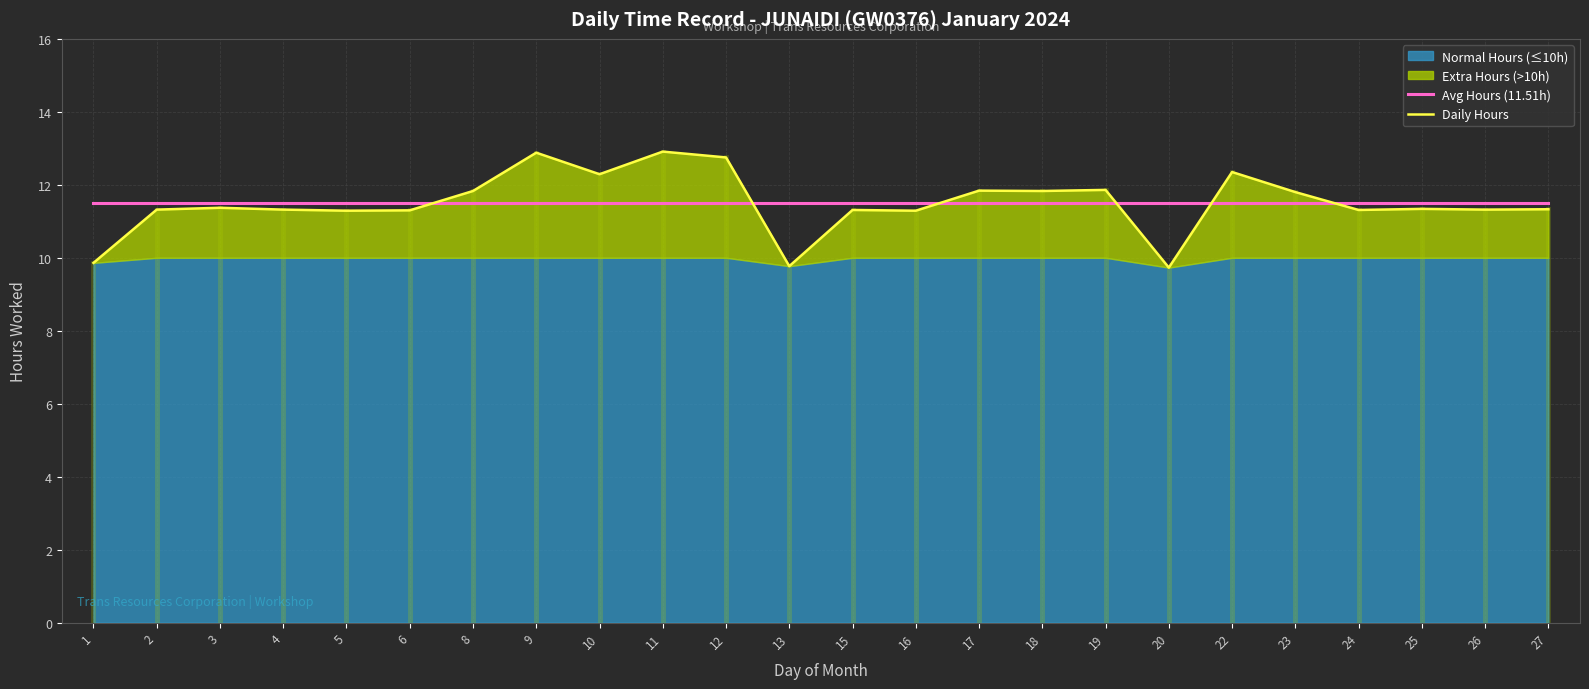

Reading left to right, list all the values displayed in this chart.

Avg Hours (11.51h): 1=11.5	2=11.5	3=11.5	4=11.5	5=11.5	6=11.5	8=11.5	9=11.5	10=11.5	11=11.5	12=11.5	13=11.5	15=11.5	16=11.5	17=11.5	18=11.5	19=11.5	20=11.5	22=11.5	23=11.5	24=11.5	25=11.5	26=11.5	27=11.5
Daily Hours: 1=9.9	2=11.3	3=11.4	4=11.3	5=11.3	6=11.3	8=11.8	9=12.9	10=12.3	11=12.9	12=12.8	13=9.8	15=11.3	16=11.3	17=11.8	18=11.8	19=11.9	20=9.7	22=12.3	23=11.8	24=11.3	25=11.3	26=11.3	27=11.3